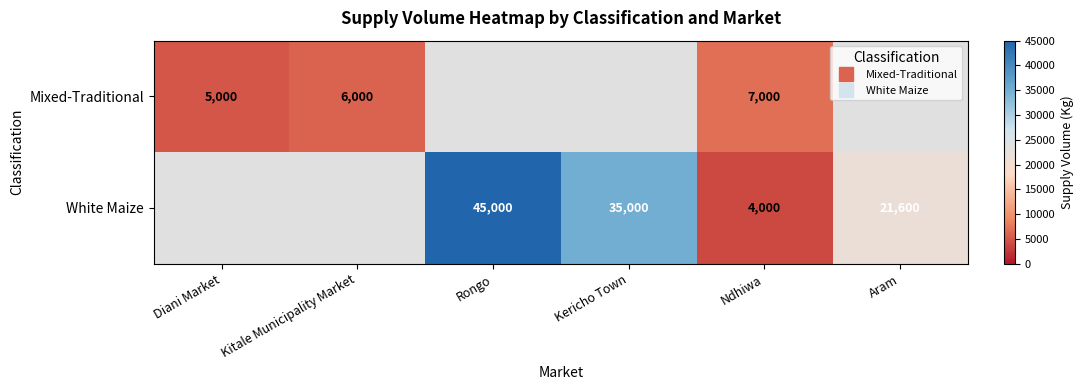

Between Ndhiwa and Aram, which series saw the biggest shift?

White Maize